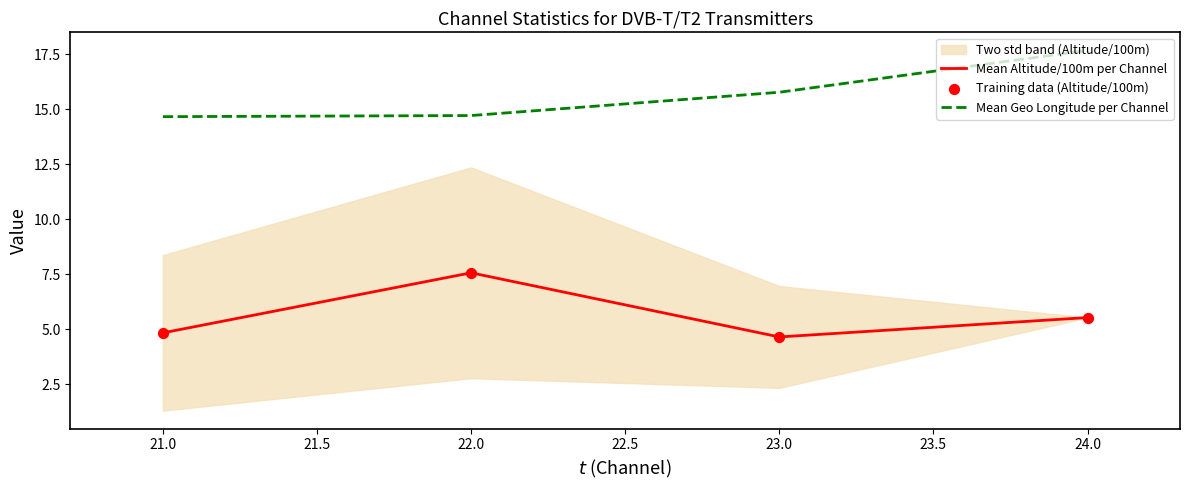

Which series reaches the minimum Y coordinate?

Mean Altitude/100m per Channel